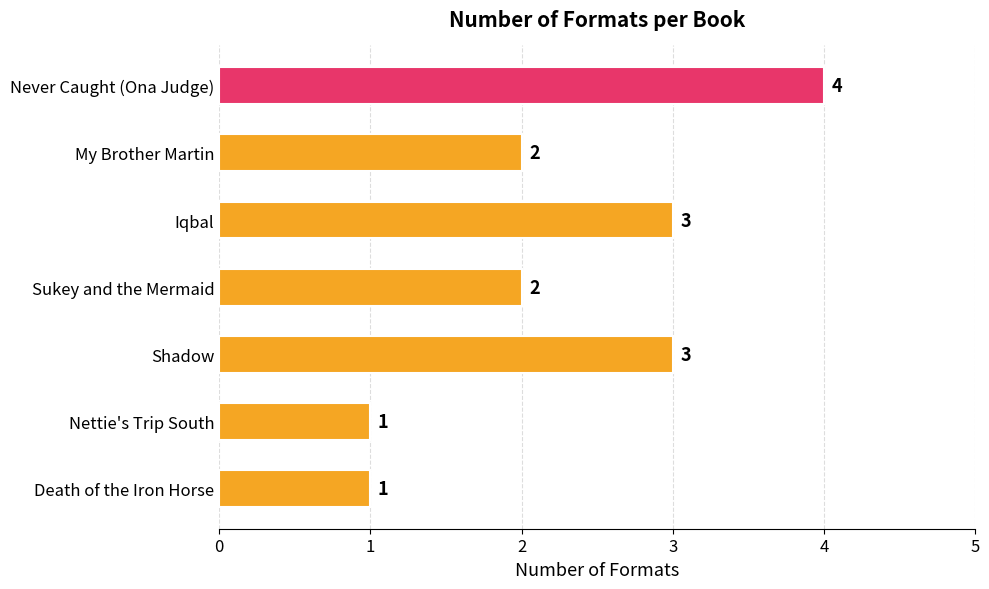

What is the sum of the values at Death of the Iron Horse and Never Caught (Ona Judge)?

5